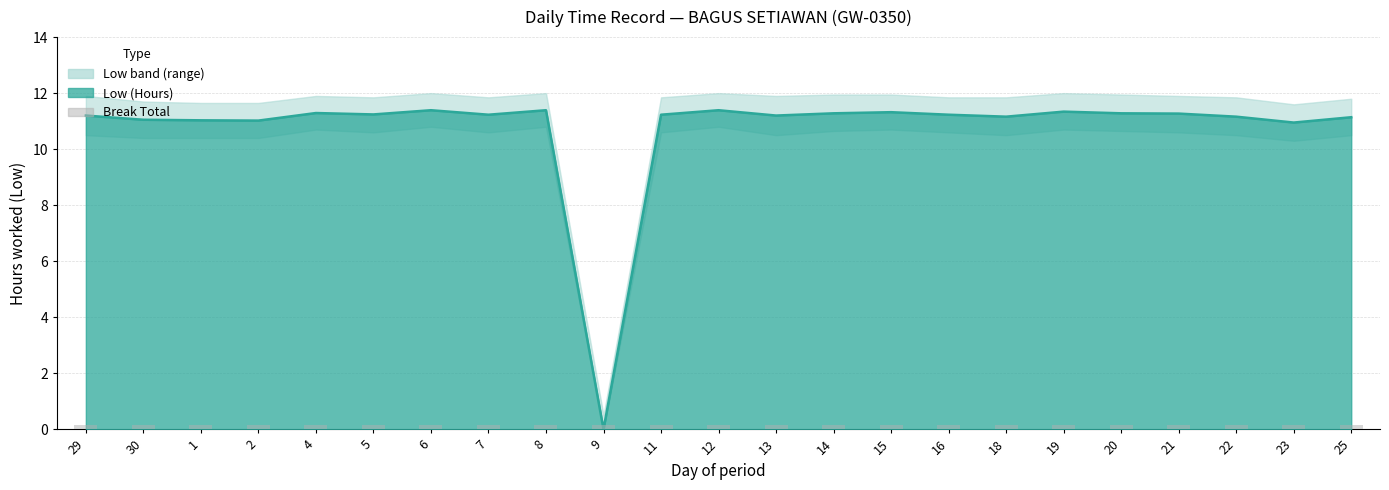

Reading left to right, list all the values displayed in this chart.

29=11.2	30=11.1	1=11.0	2=11.0	4=11.3	5=11.2	6=11.4	7=11.2	8=11.4	9=0.0	11=11.2	12=11.4	13=11.2	14=11.3	15=11.3	16=11.2	18=11.2	19=11.3	20=11.3	21=11.3	22=11.2	23=10.9	25=11.1